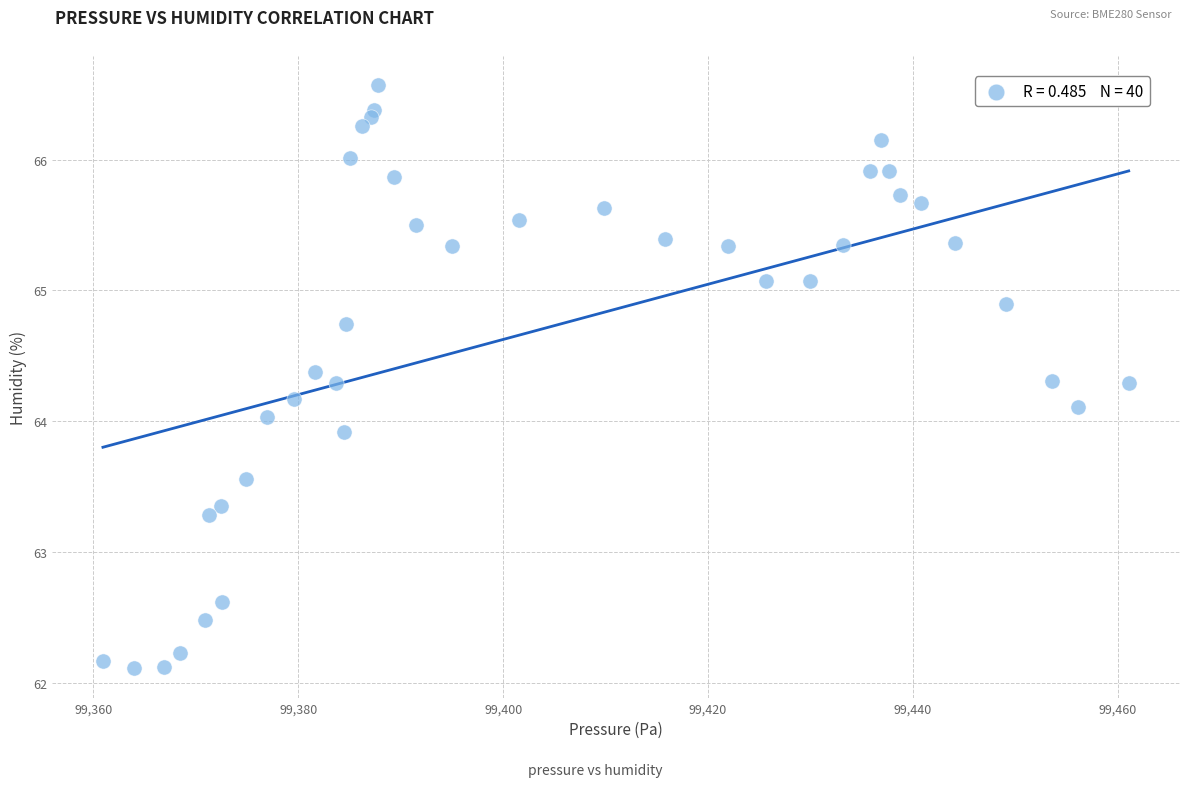

What is the range of Y values (max minus min)?

4.5